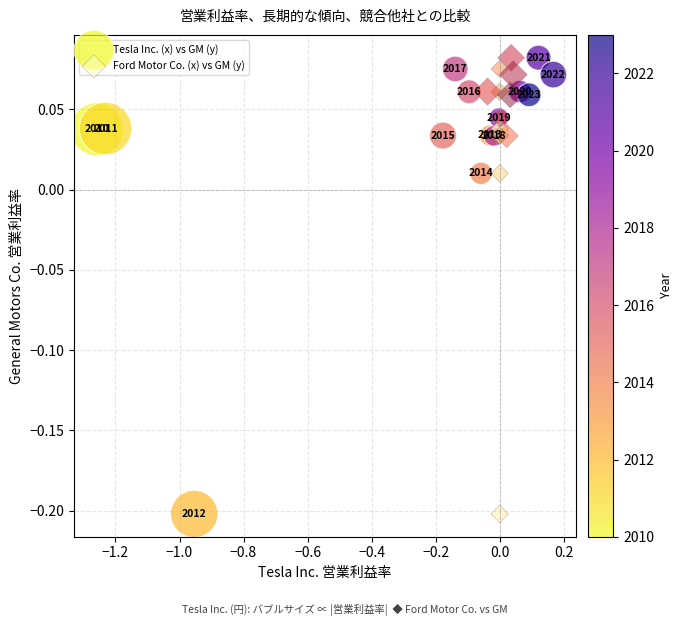

What are all the series names shown in the legend?

Tesla Inc. (x) vs GM (y), Ford Motor Co. (x) vs GM (y)